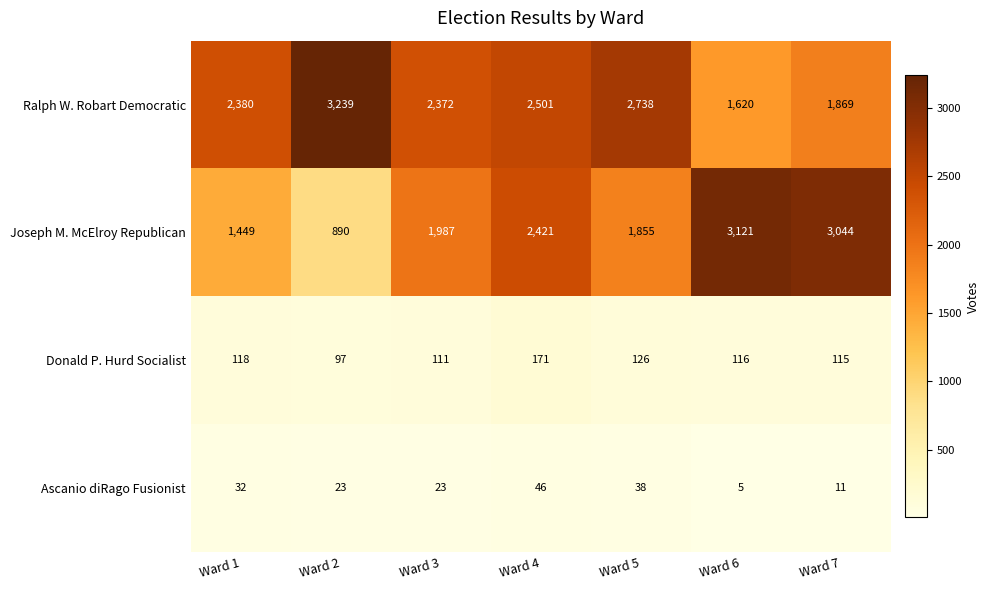

Which series has the widest spread of values?

Joseph M. McElroy Republican